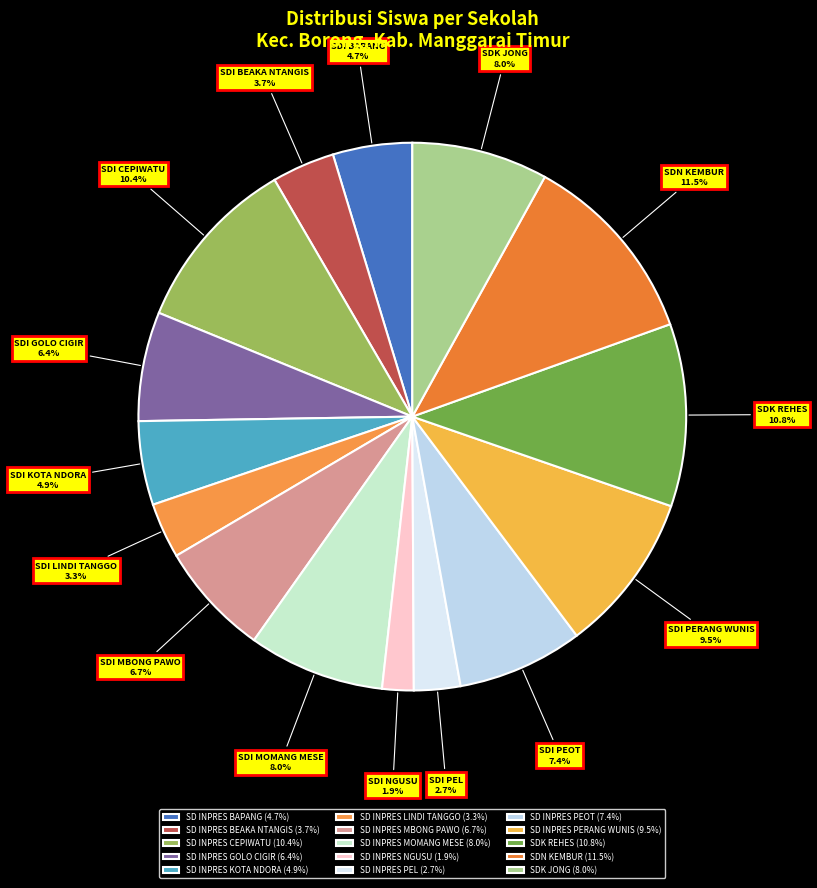

Count the number of slices in the pie.

15